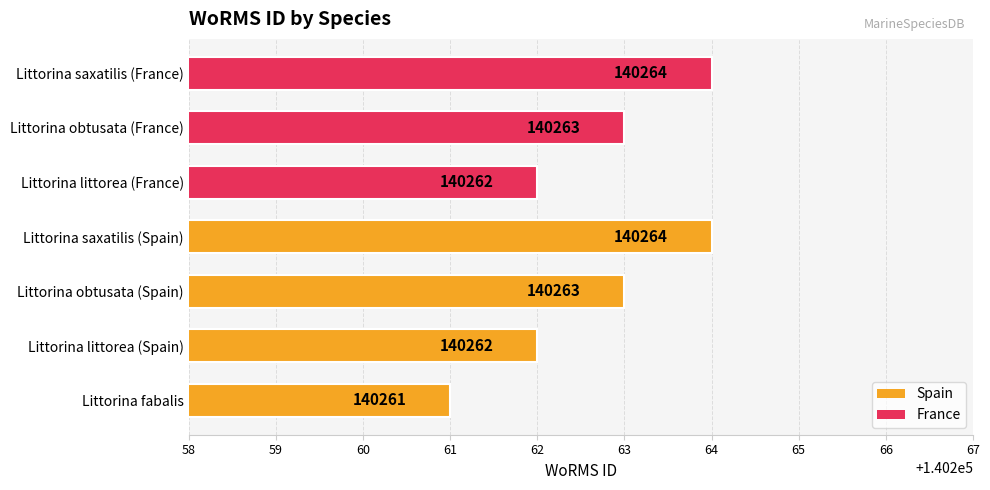

The value at Littorina saxatilis (Spain) is 140264. True or false?

True